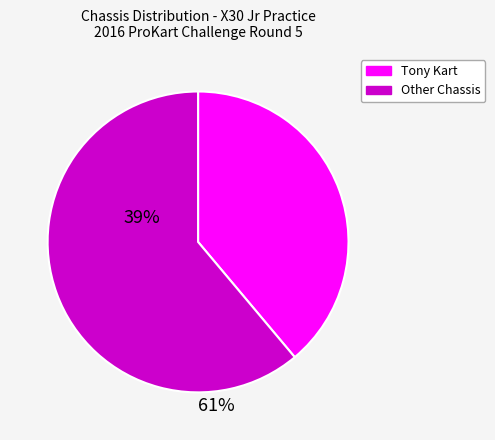

Is there any slice that represents more than half of the pie?

Yes